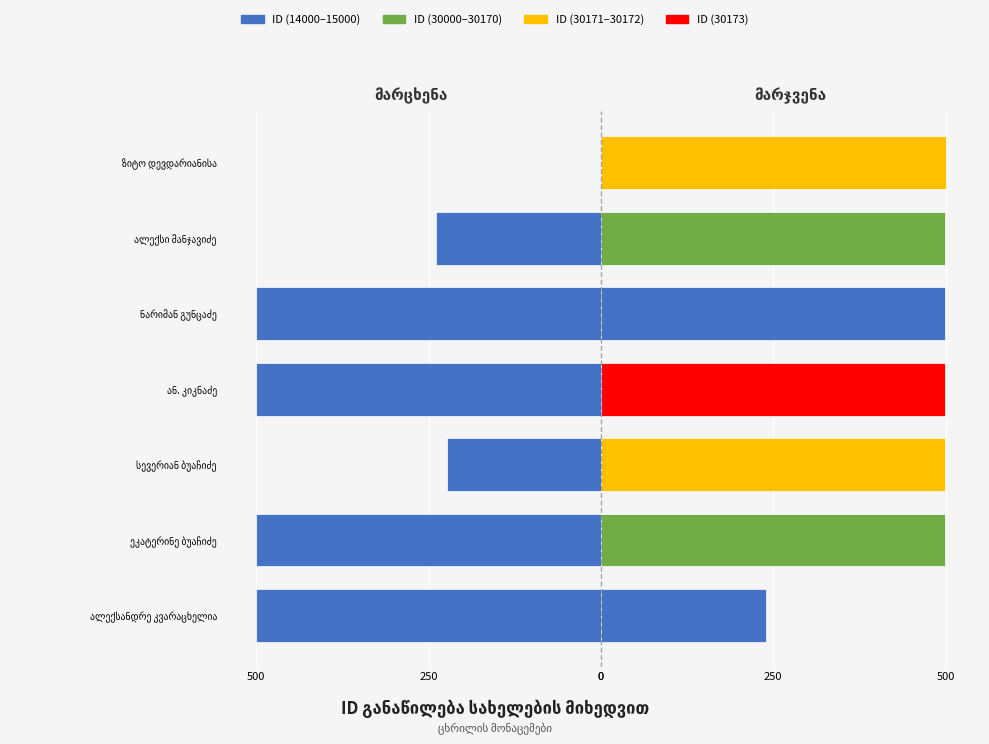

What is the difference between the values at ნარიმან გუნცაძე and ალექსი მანჯავიძე?

260.8